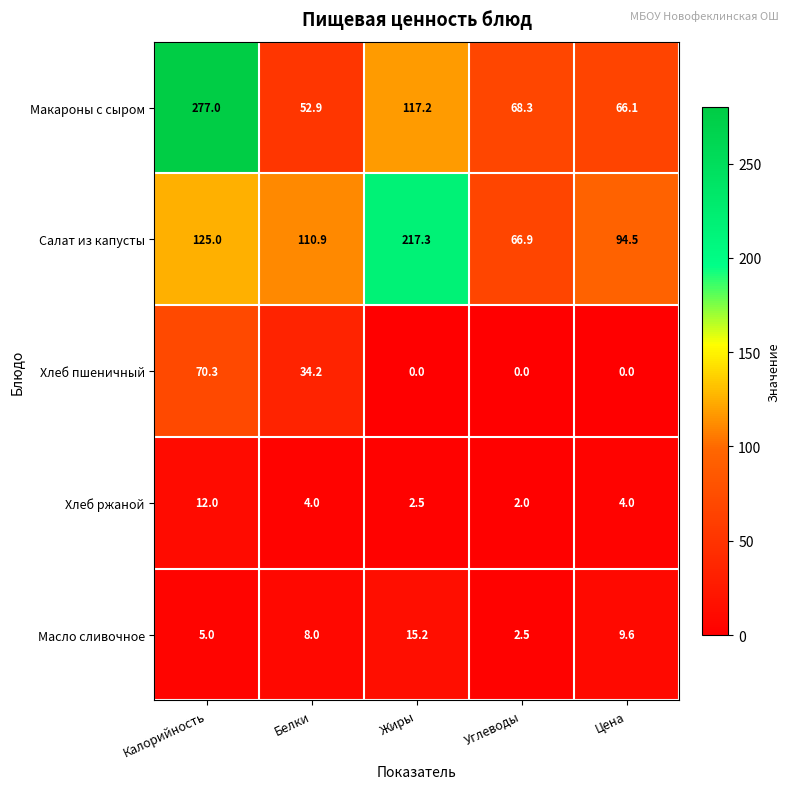

What is the average value of the Салат из капусты series?

122.9